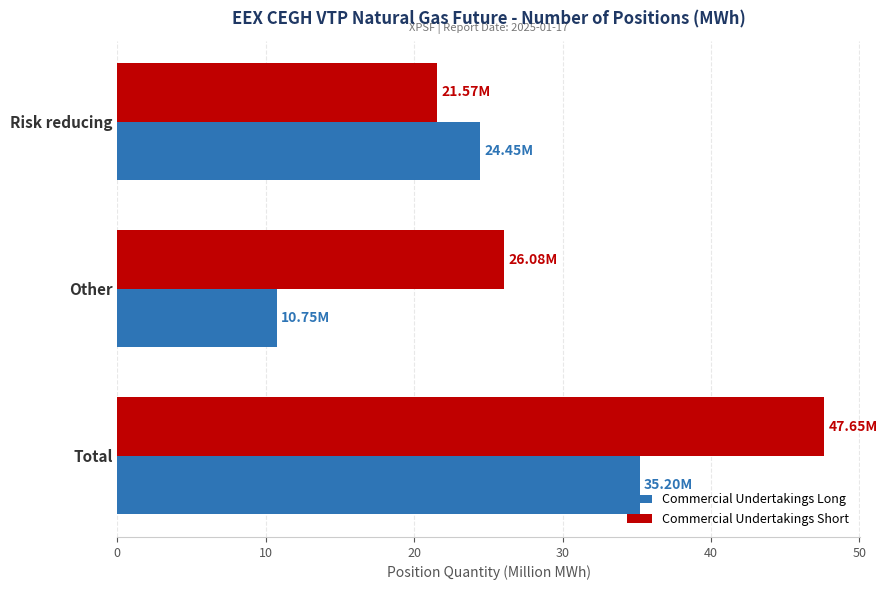

Rank the categories by Commercial Undertakings Short value from lowest to highest.

Risk reducing, Other, Total